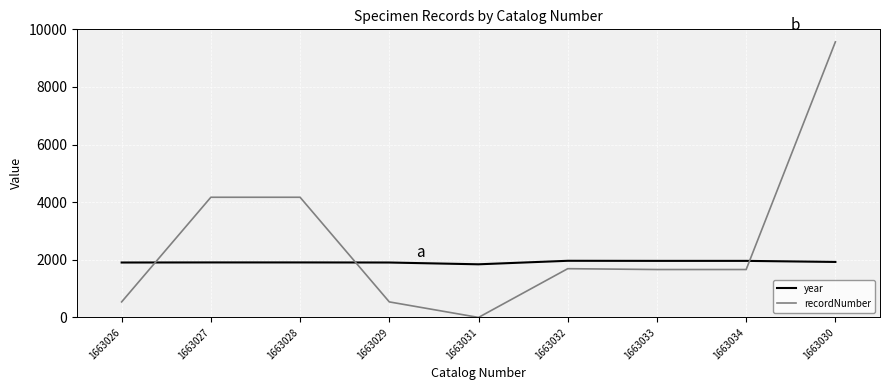

Which series ends up on top after the final intersection of year and recordNumber?

recordNumber